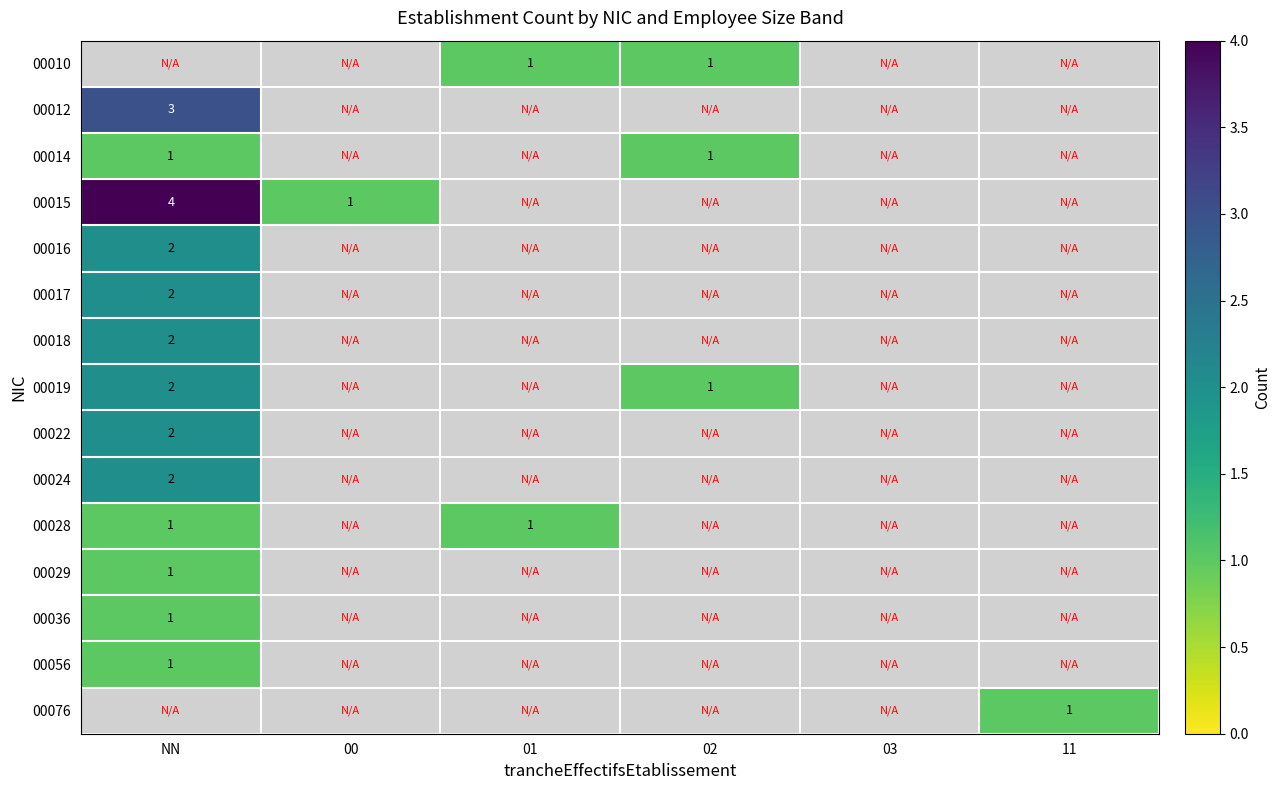

Is the value of 00017 at NN greater than the value of 00028 at 01?

Yes